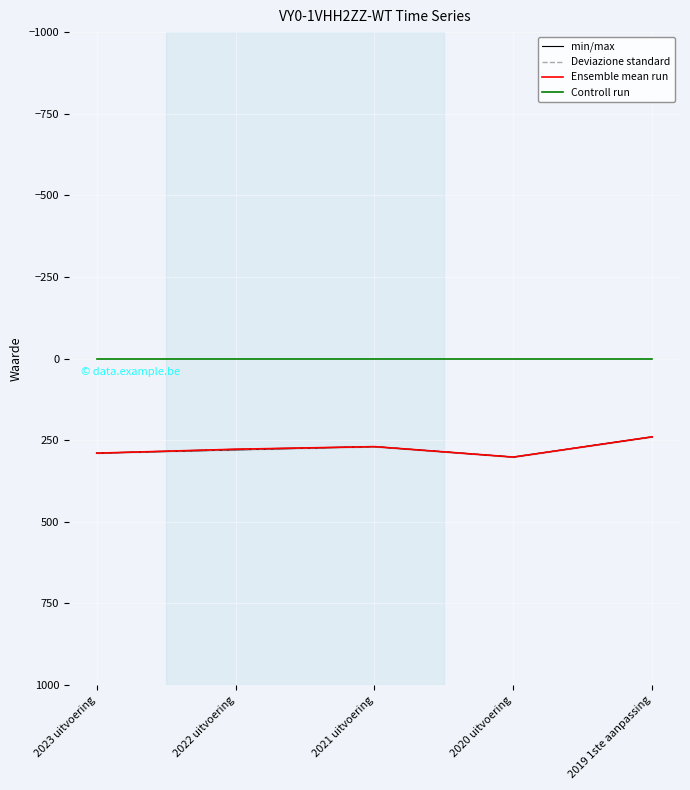

How many data points in min/max are above 280?

2